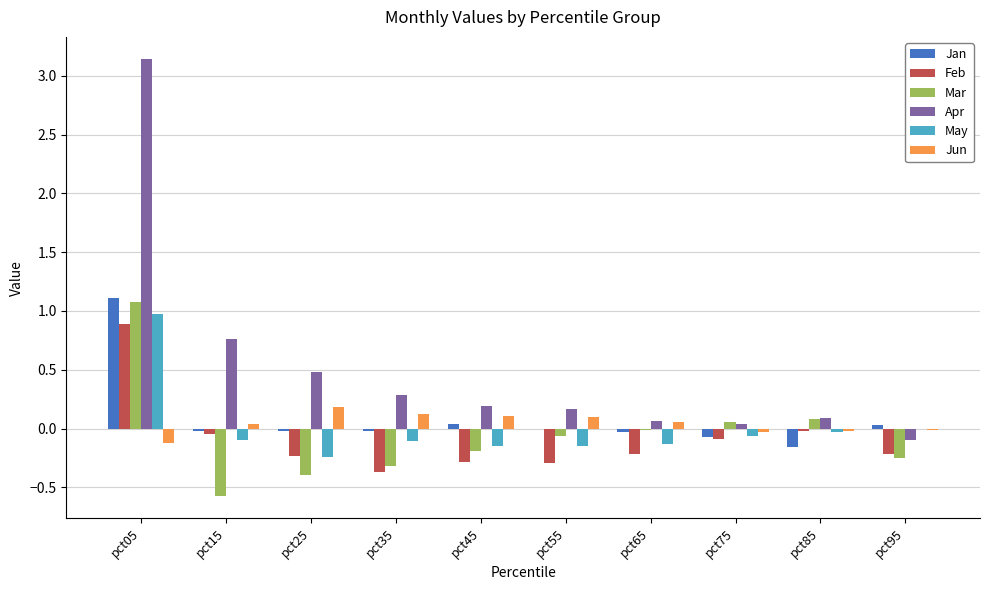

What is the spread (max minus min) of values at pct95?

0.3